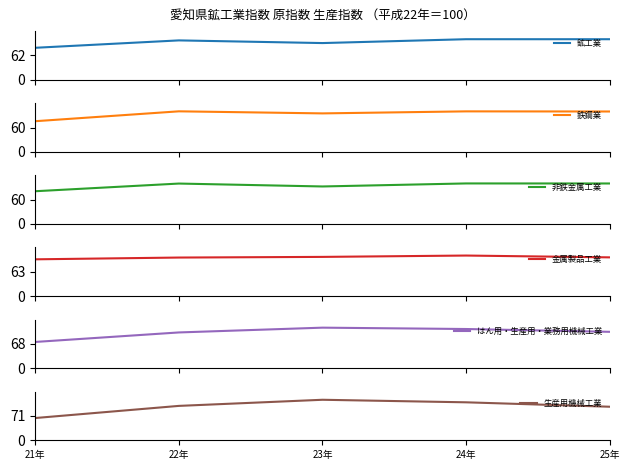

How many distinct data groups are displayed?

6